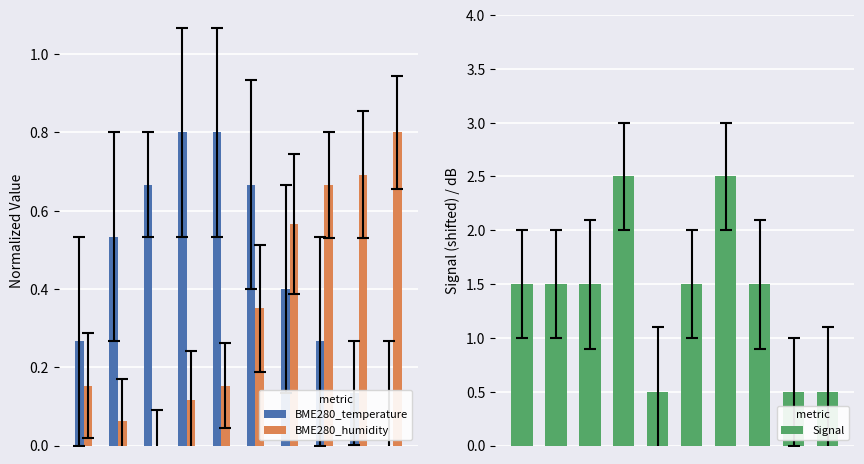

At 8, list the series in order from smallest to largest.

BME280_temperature, Signal, BME280_humidity